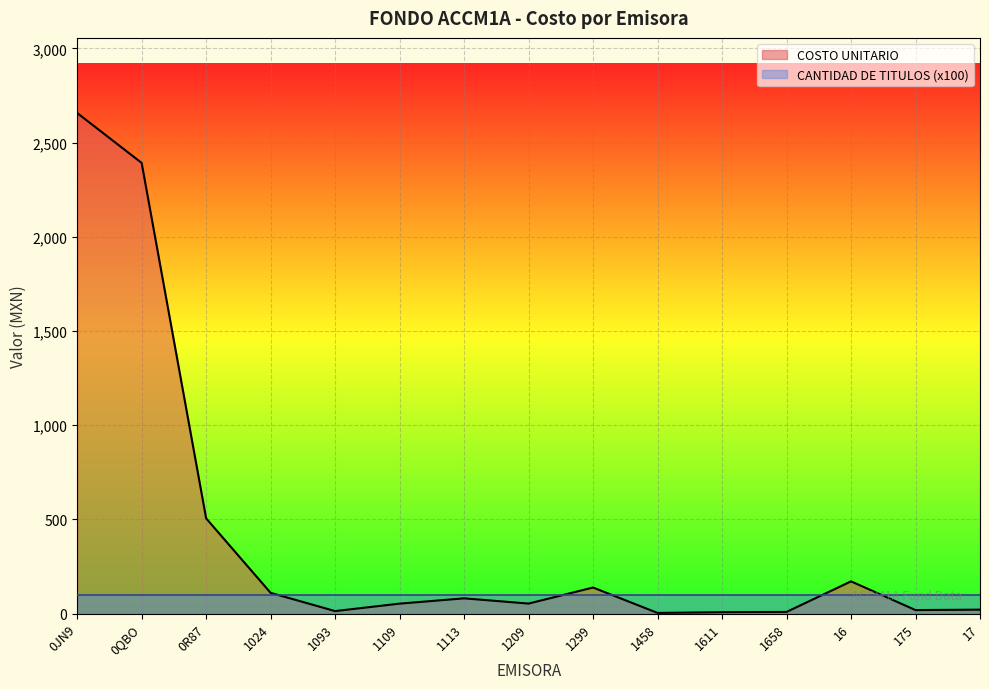

What is the greatest value displayed?

2657.4